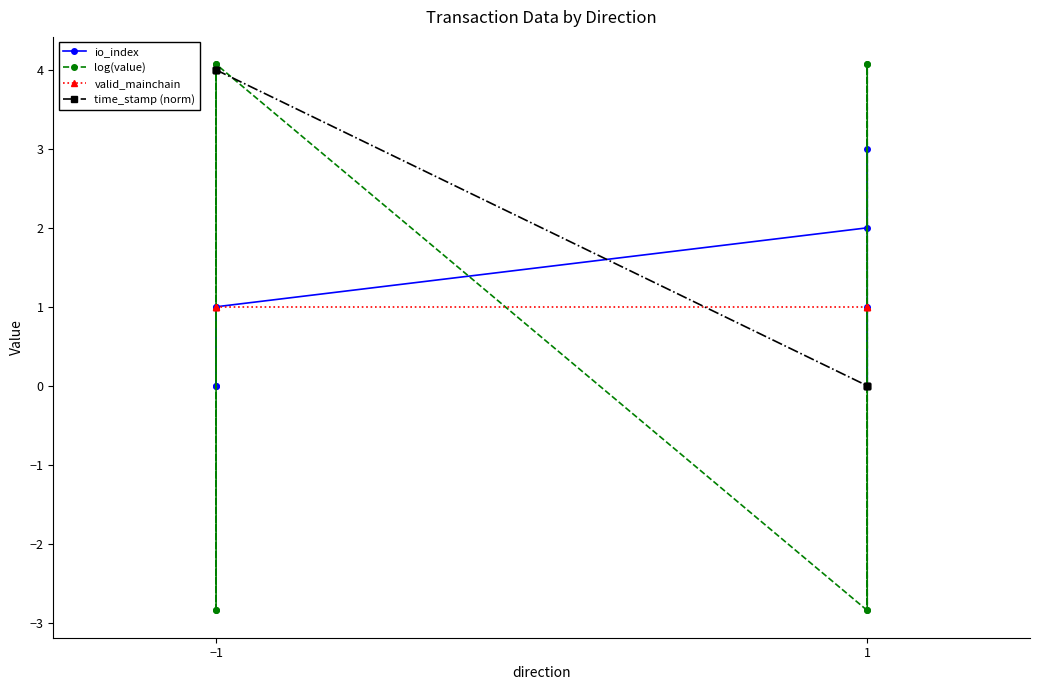

At which category does io_index reach its first local peak?

−1